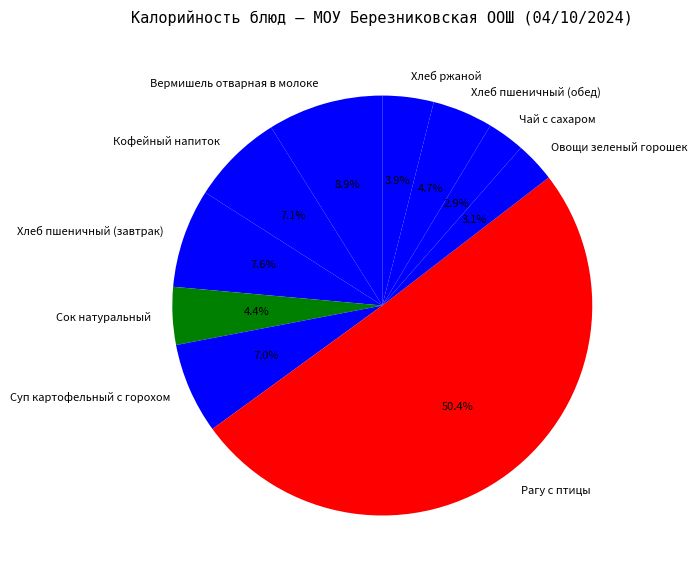

What is the ratio of the value at Хлеб пшеничный (завтрак) to the value at Вермишель отварная в молоке?

0.9